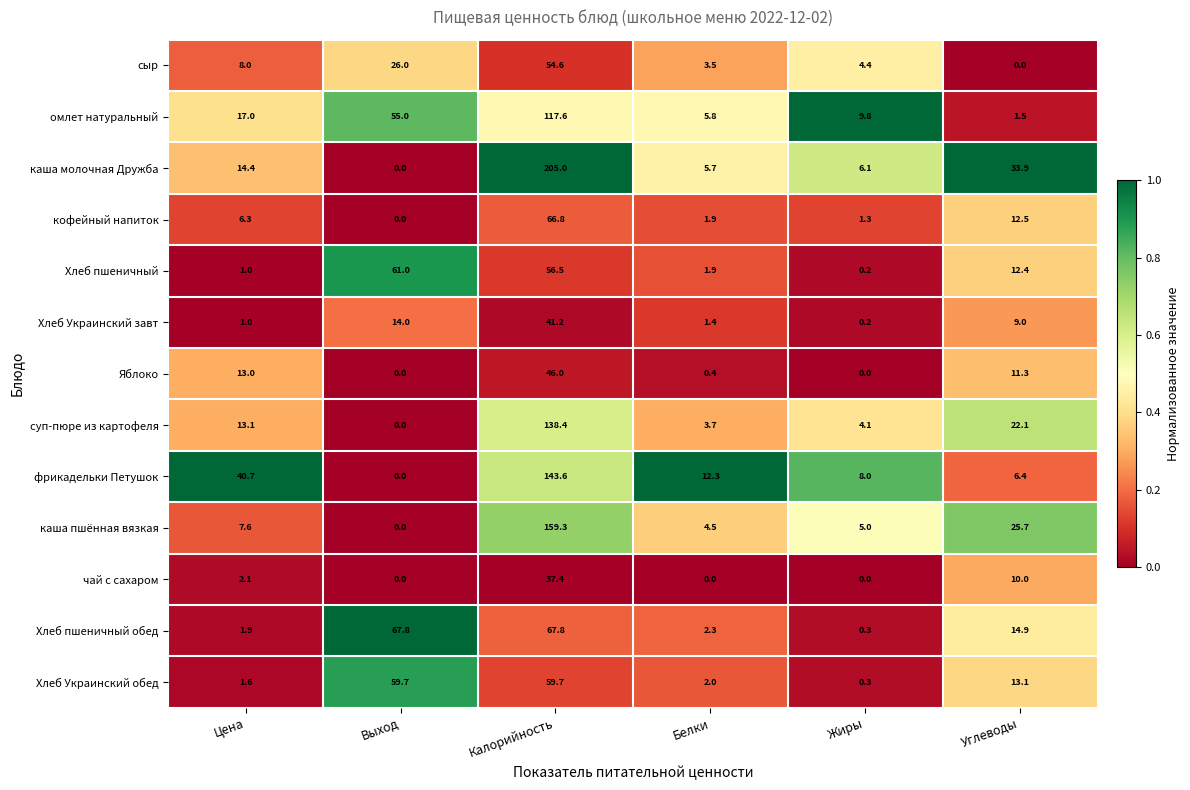

The суп-пюре из картофеля series shows 138.4 at Калорийность. True or false?

True